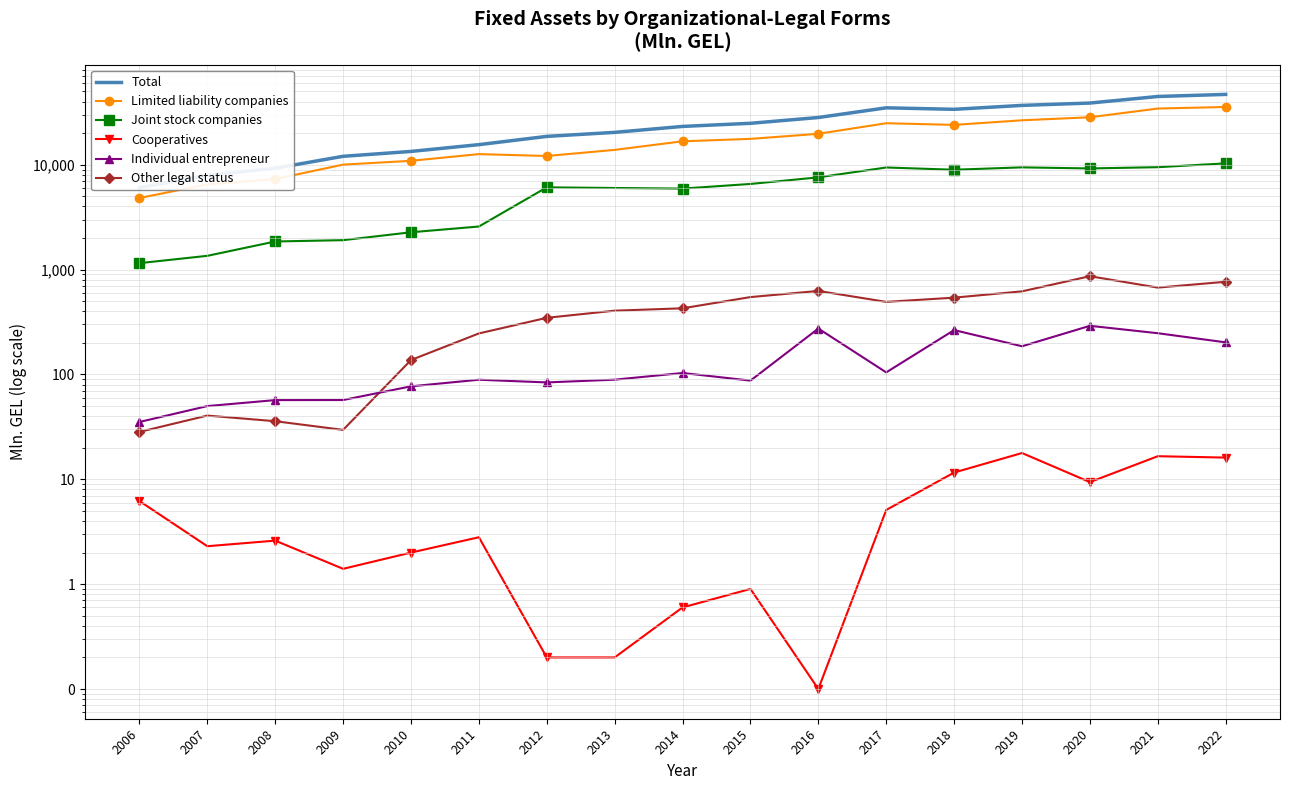

What is the average value of the Other legal status series?

401.3